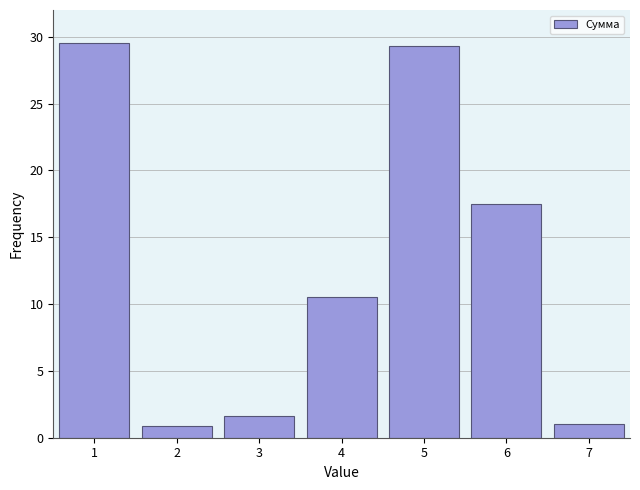

What is the minimum value shown in the chart?

0.8